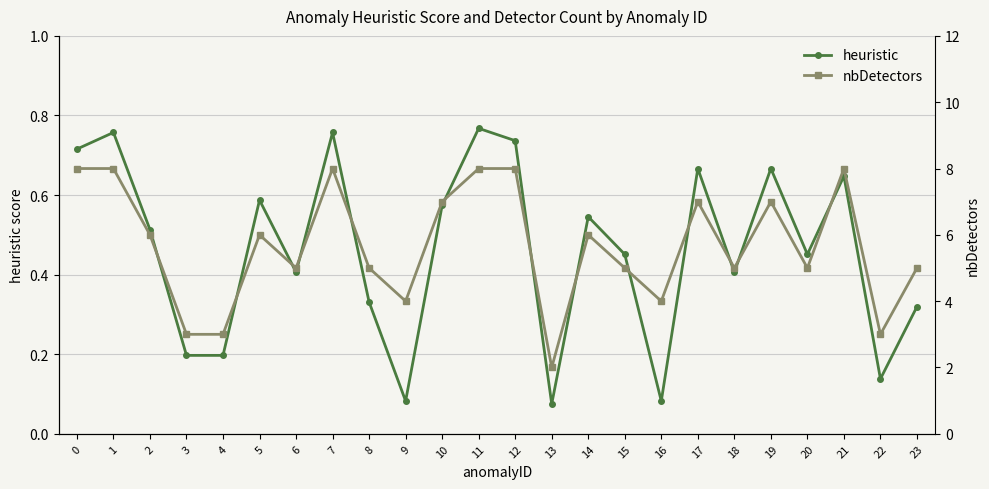

What is the highest value of the heuristic series?

0.8